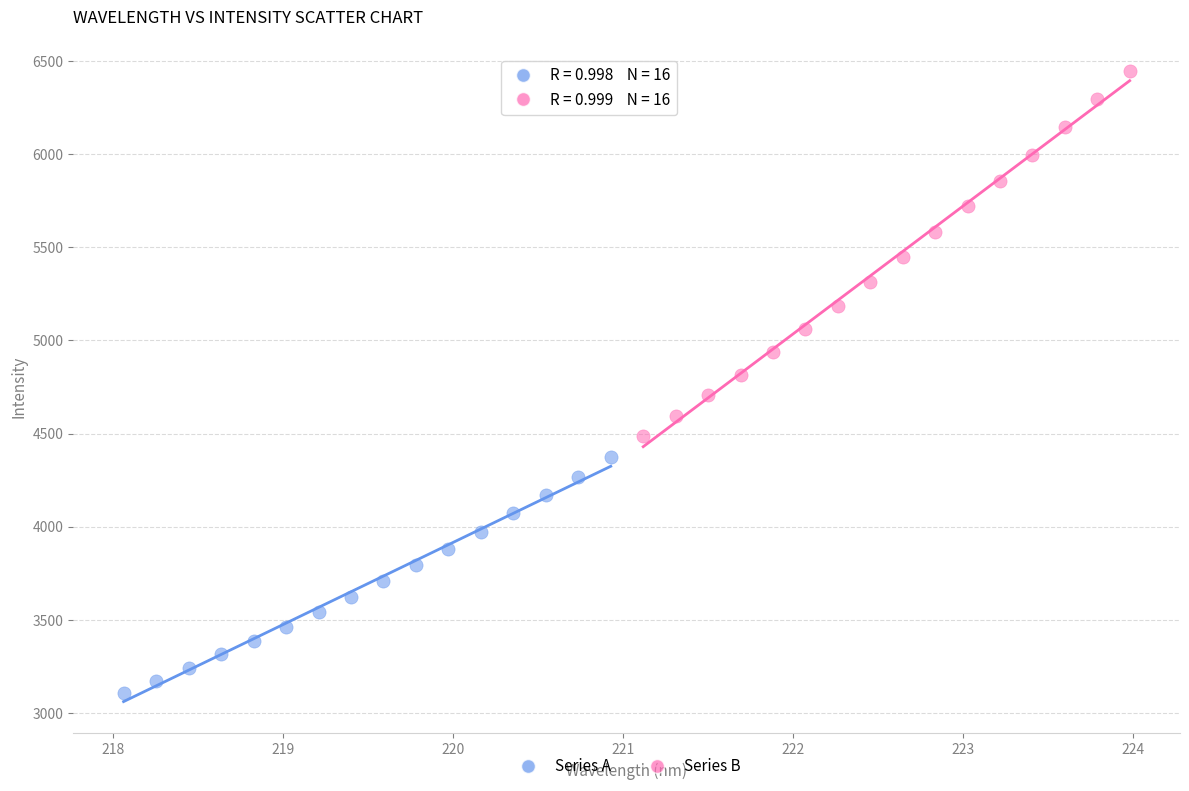

What are all the series names shown in the legend?

Series A, Series B